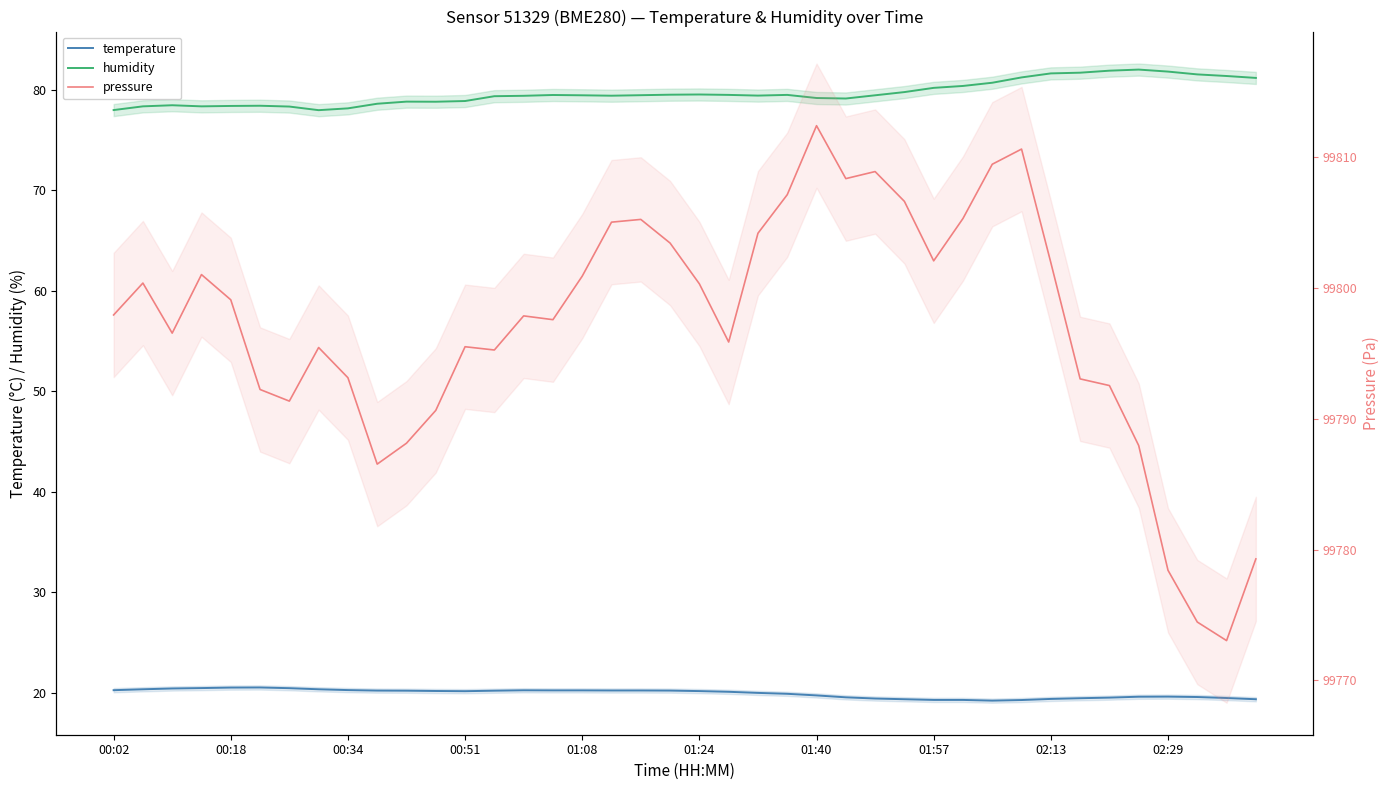

What are all the series names shown in the legend?

temperature, humidity, pressure